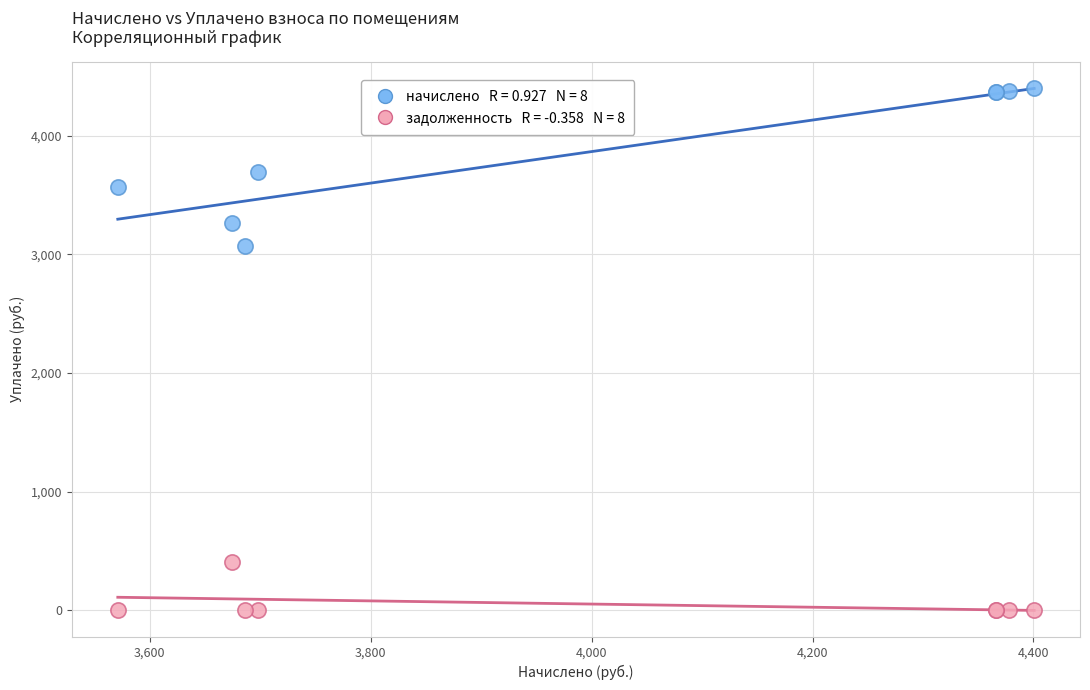

Across all series, what Y value is closest to 2200?

3069.8